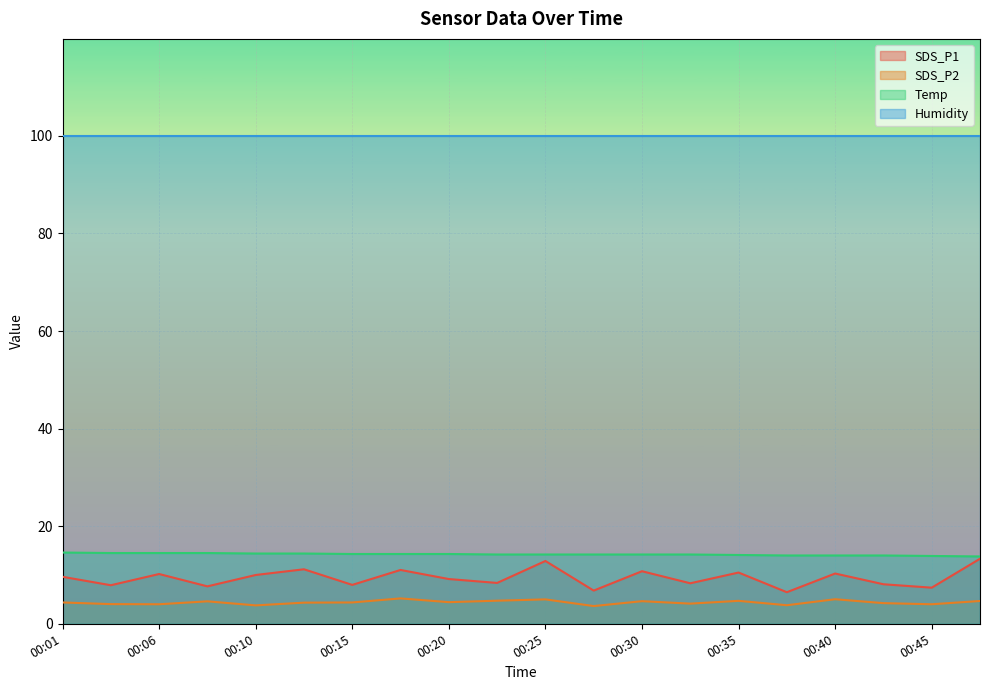

At how many categories does at least one series exceed 9?

20